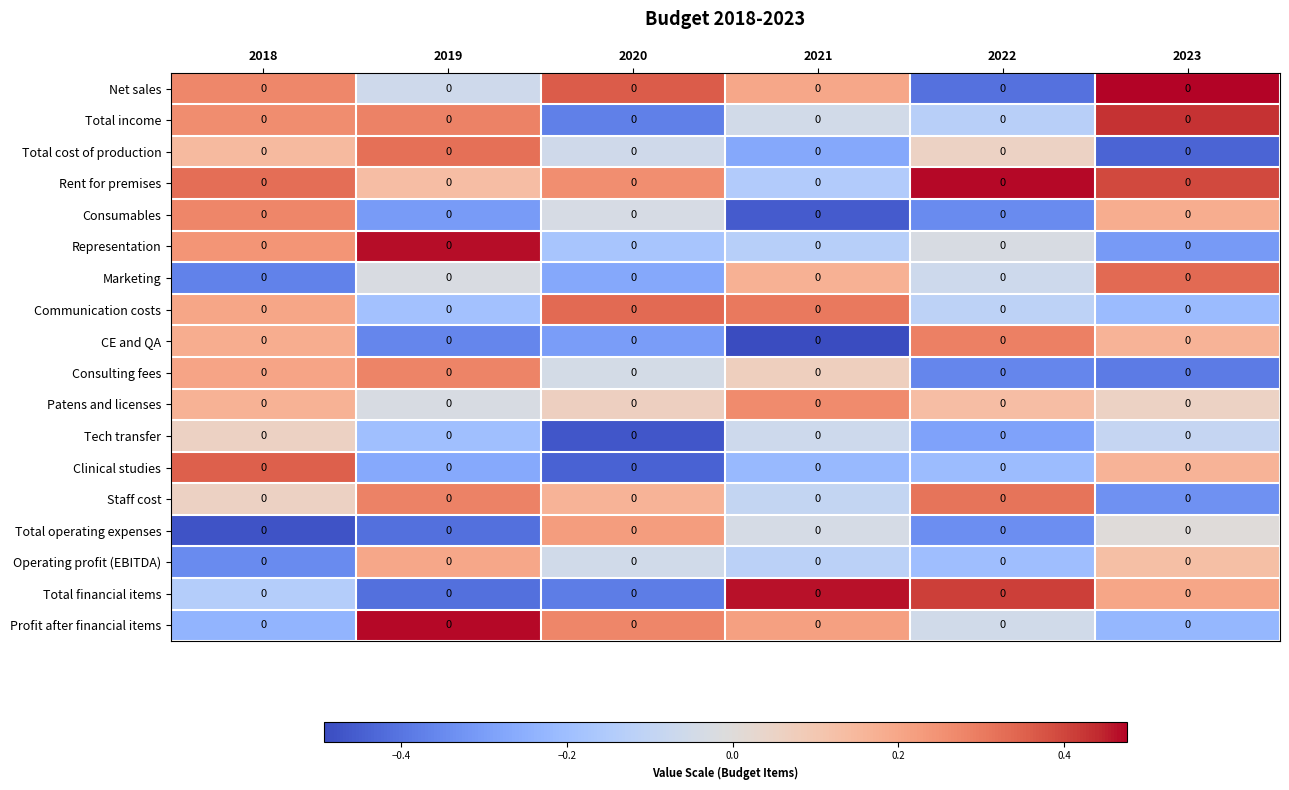

Which label corresponds to the smallest value in the chart?

2021